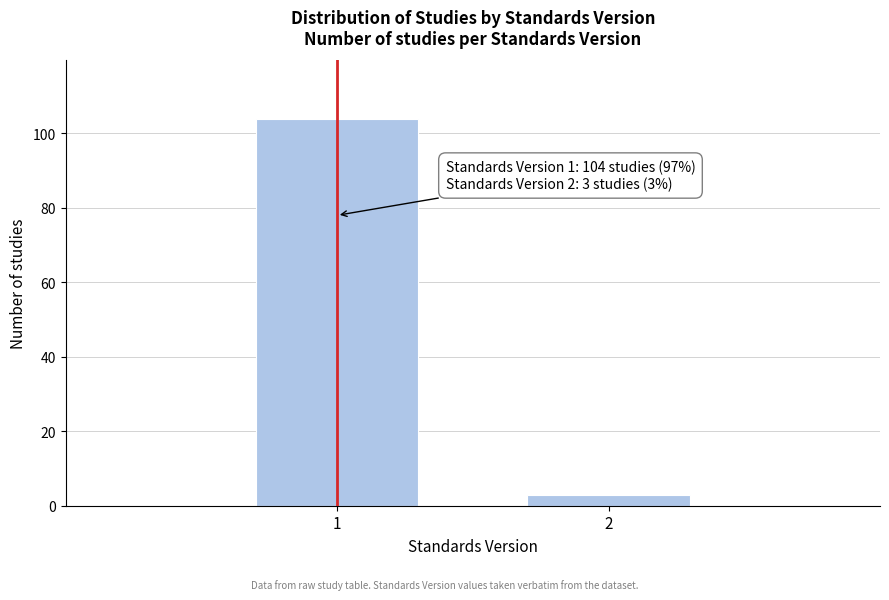

Reading left to right, extract all data points from this chart.

104	3